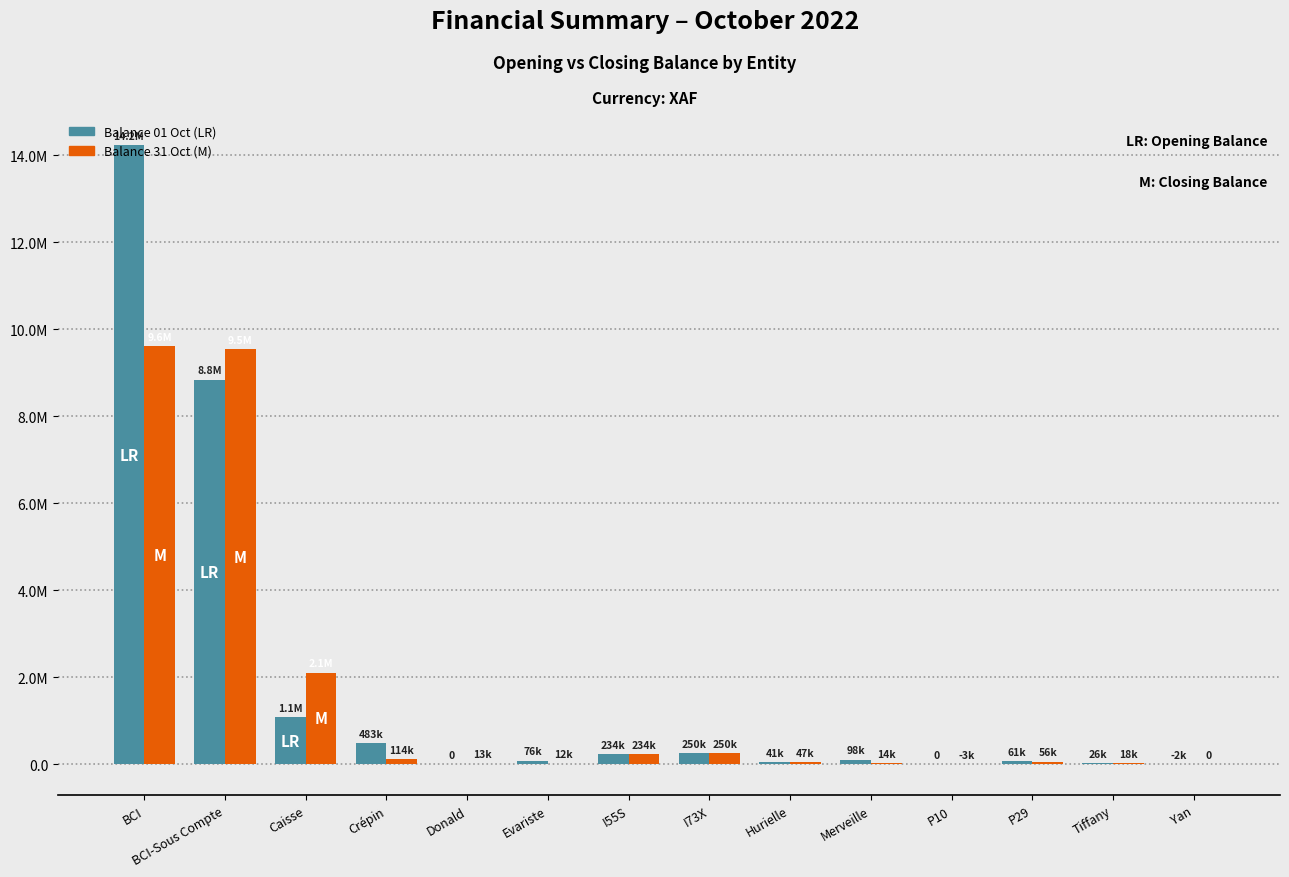

What is the minimum value for Balance 31 Oct (M)?

-3000